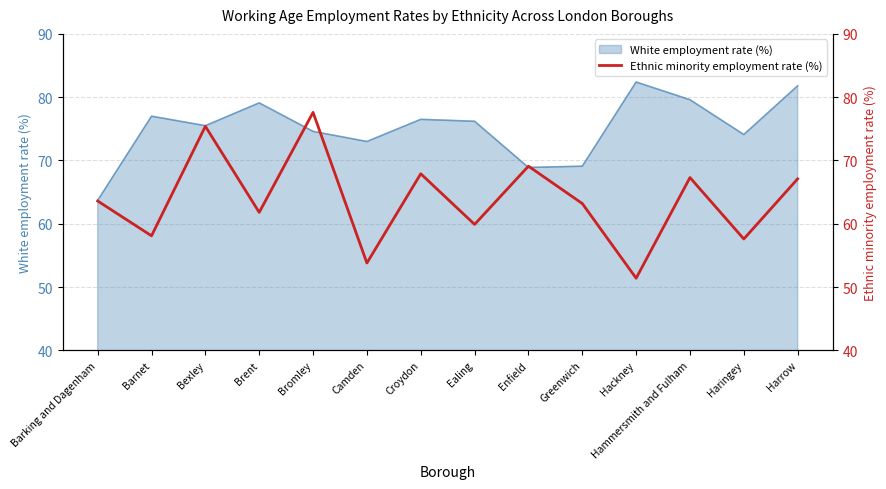

The value of White employment rate (%) at Harrow is 81.8. True or false?

True